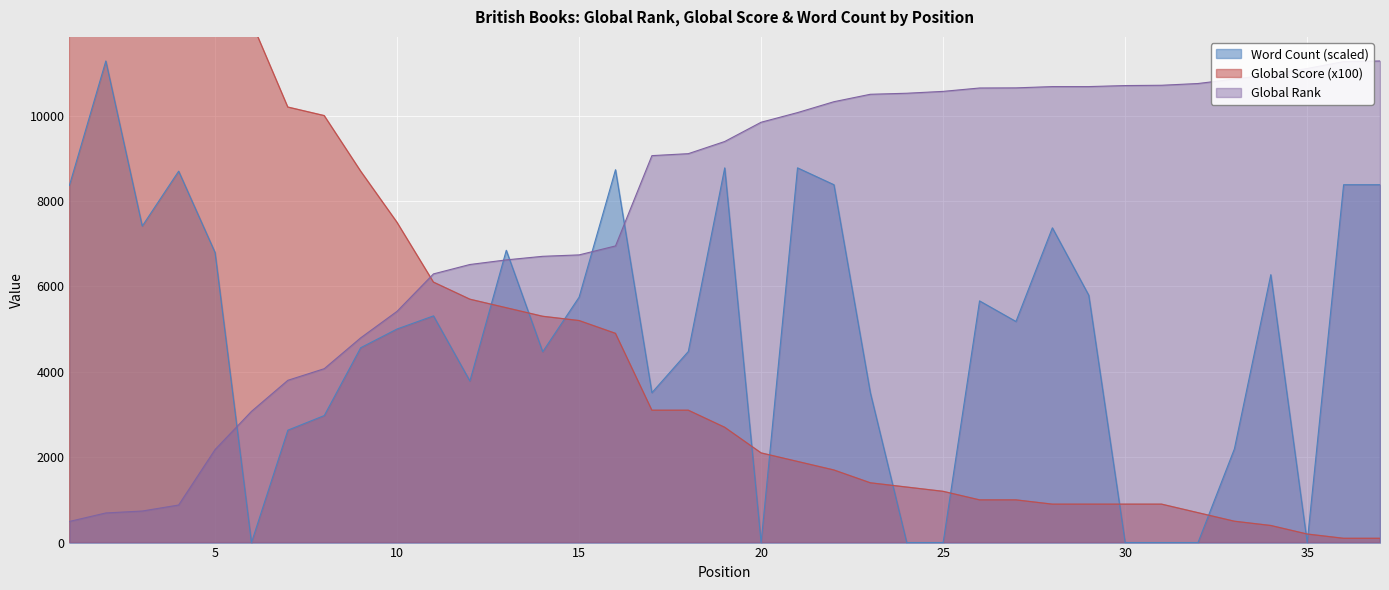

What is the total value across all series at 33?

13550.2